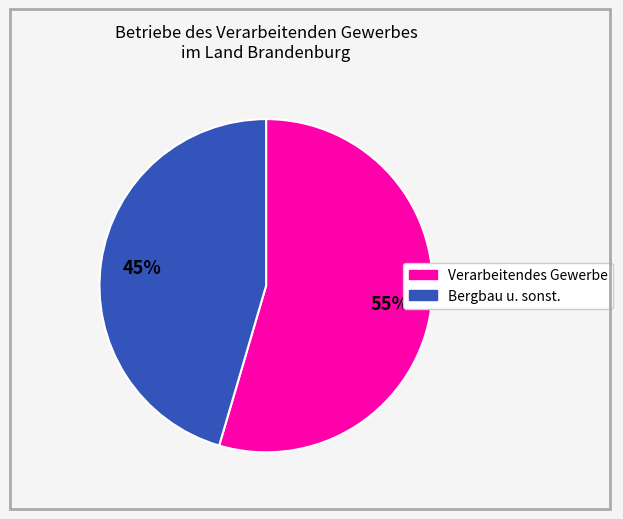

To the nearest percent, what is the average slice percentage?

50%